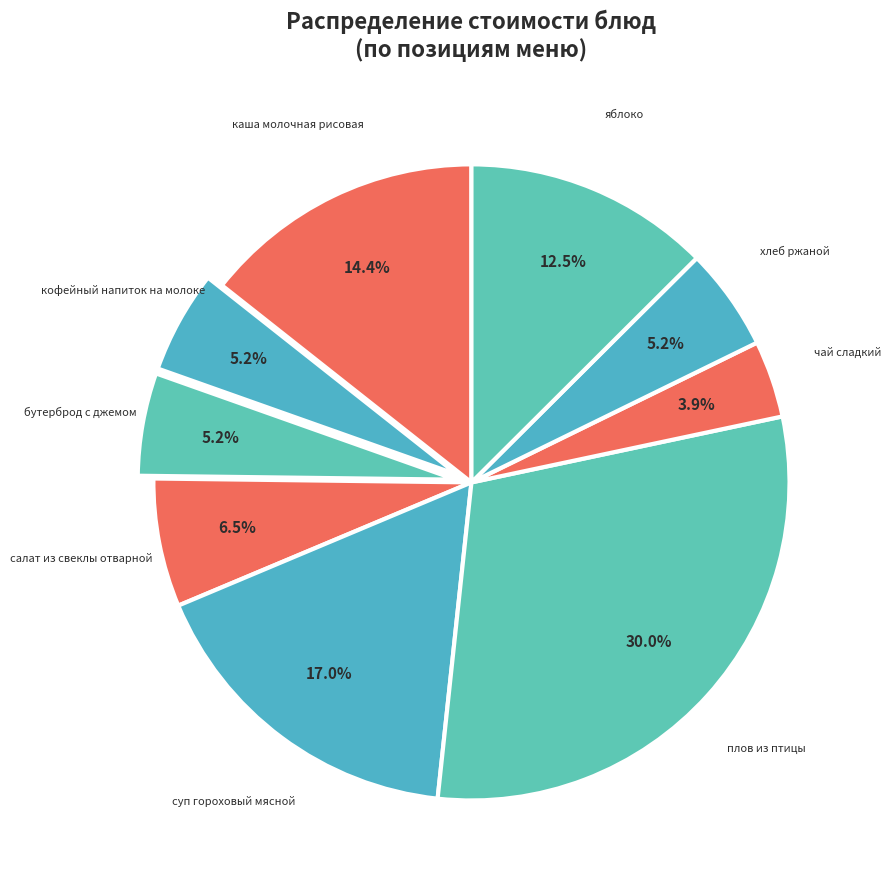

What is the smallest slice in the pie chart?

чай сладкий